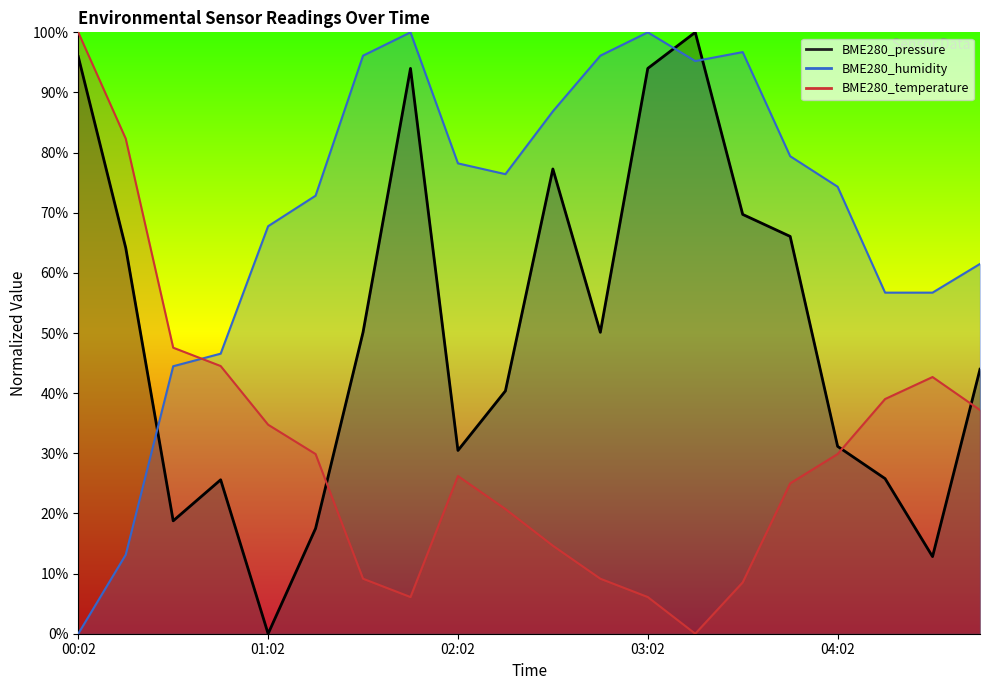

At which category is the sum across all series the highest?

01:47